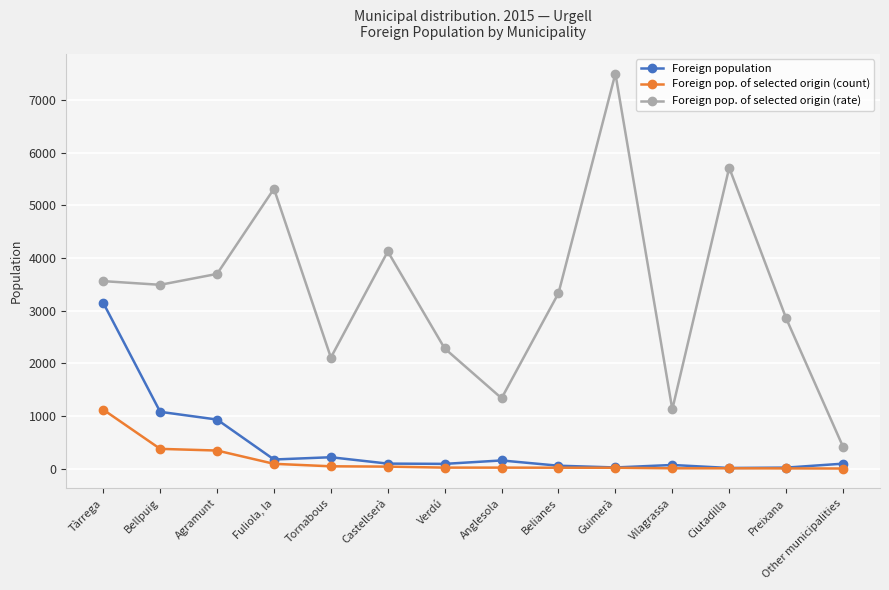

Is the value of Foreign population at Belianes greater than the value of Foreign pop. of selected origin (count) at Agramunt?

No